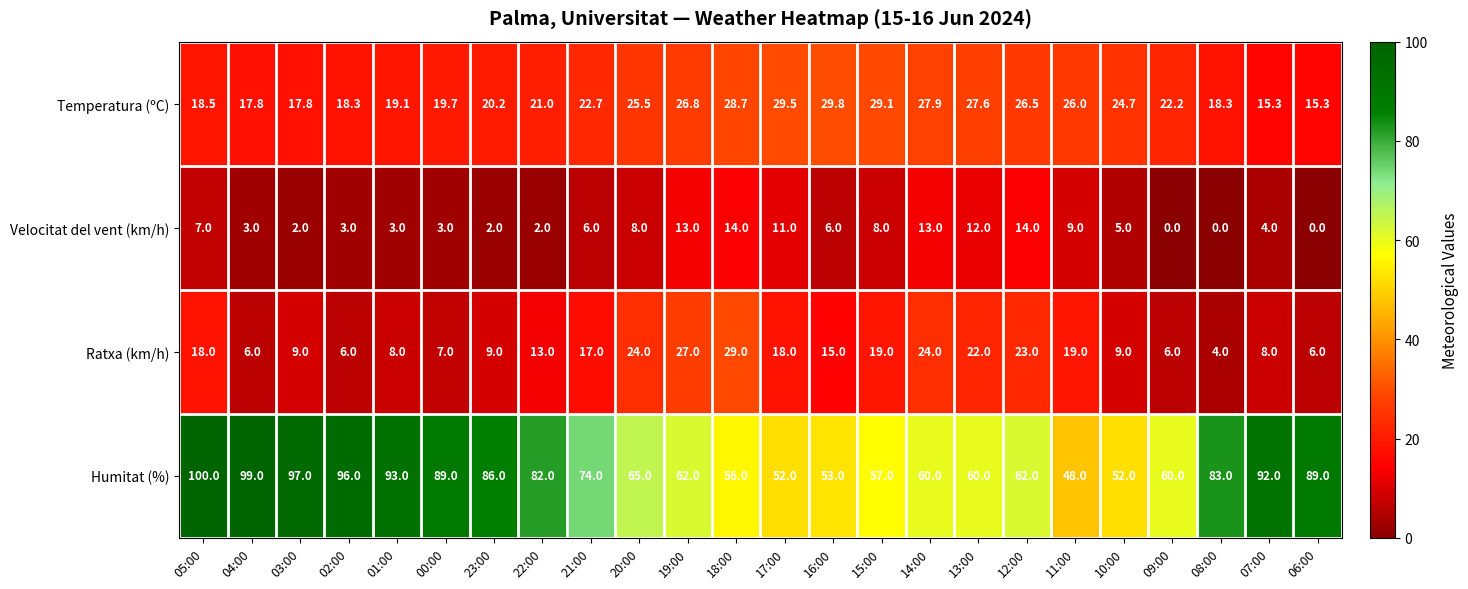

What is the total value across all series at 09:00?

88.2